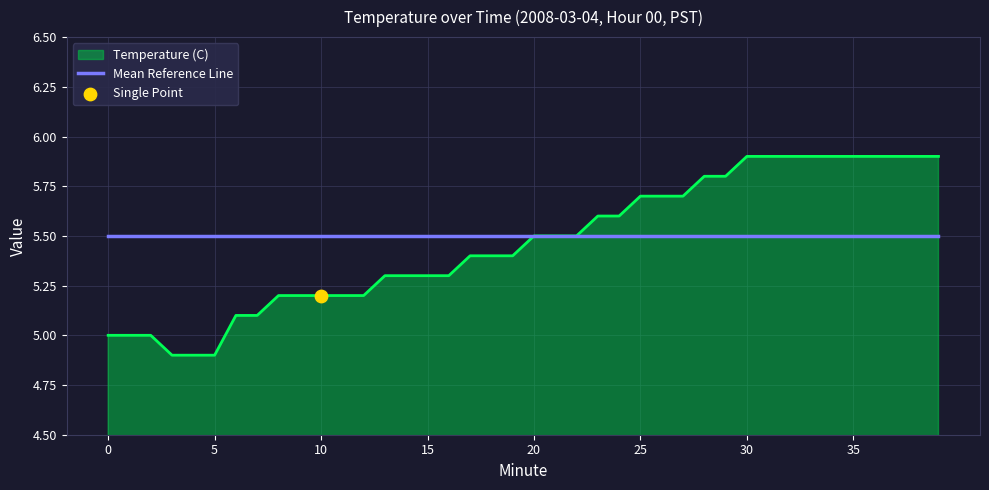

Which series has the widest spread of values?

Temperature (C)